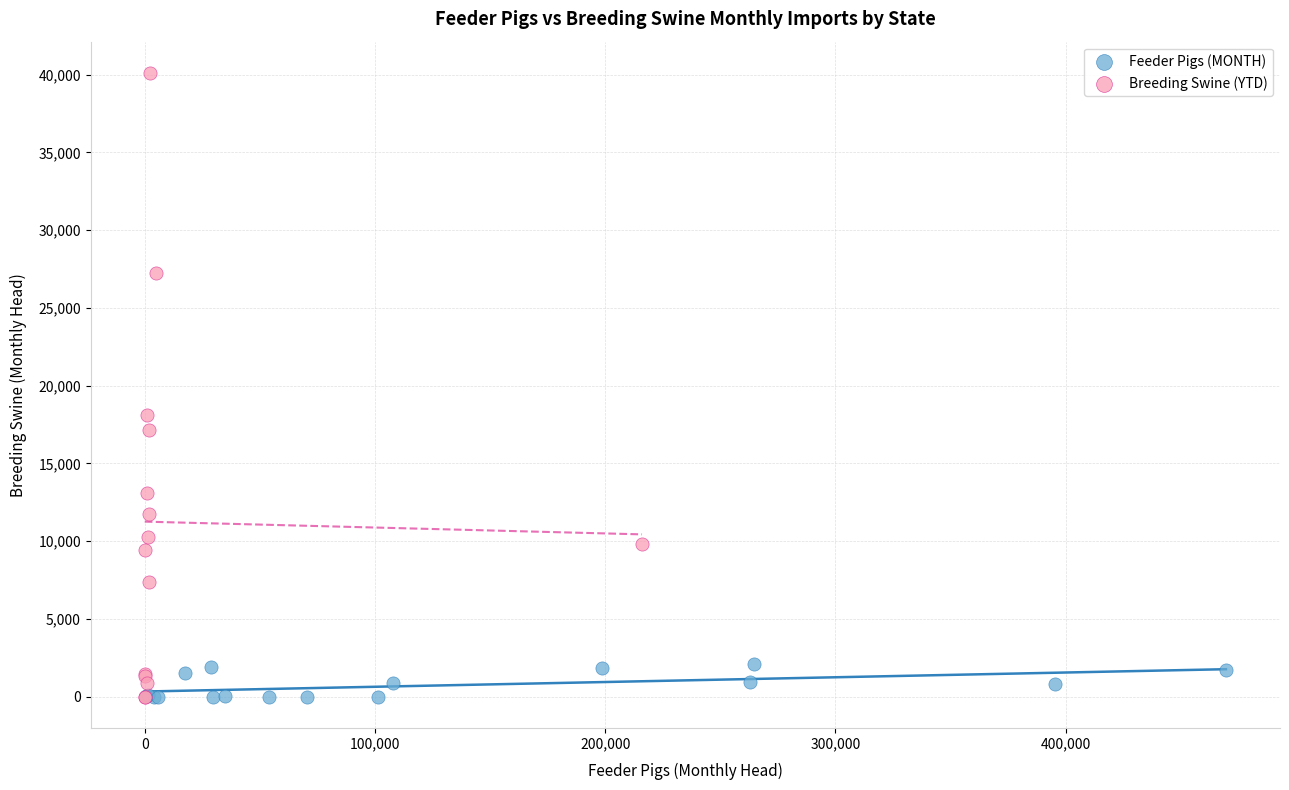

Which series has the largest Y range (max minus min)?

Breeding Swine (YTD)